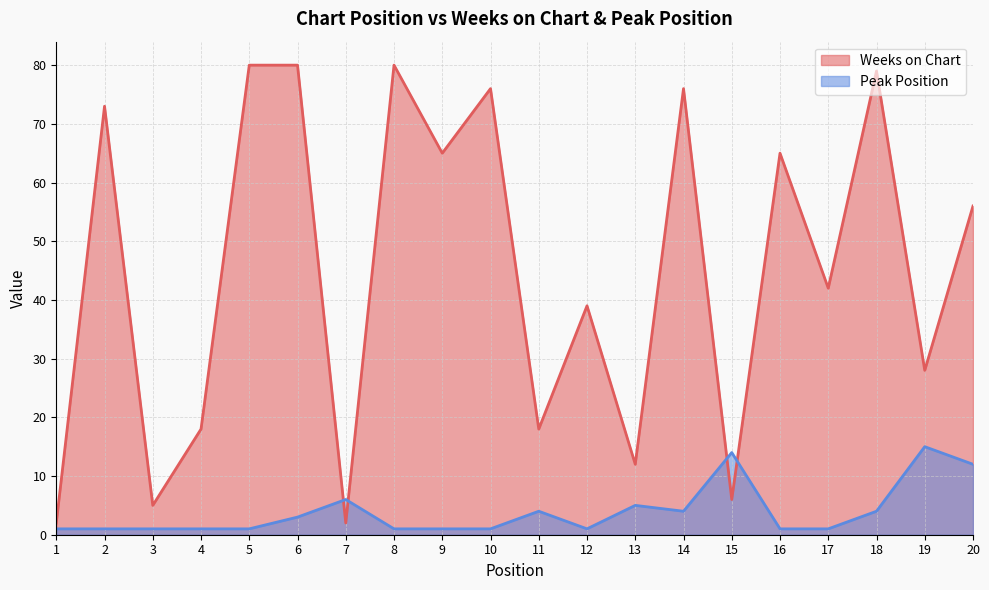

Reading left to right, list all the values displayed in this chart.

Weeks on Chart: 1=2	2=73	3=5	4=18	5=80	6=80	7=2	8=80	9=65	10=76	11=18	12=39	13=12	14=76	15=6	16=65	17=42	18=79	19=28	20=56
Peak Position: 1=1	2=1	3=1	4=1	5=1	6=3	7=6	8=1	9=1	10=1	11=4	12=1	13=5	14=4	15=14	16=1	17=1	18=4	19=15	20=12